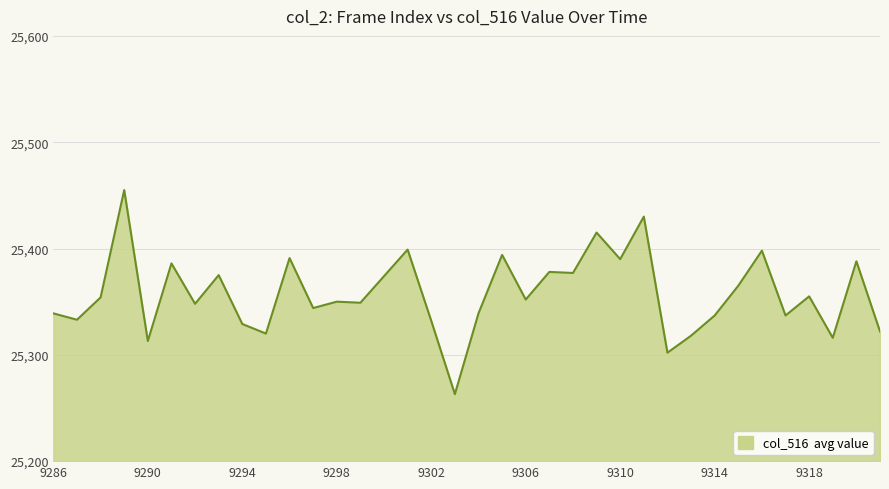

What is the smallest value displayed?

25263